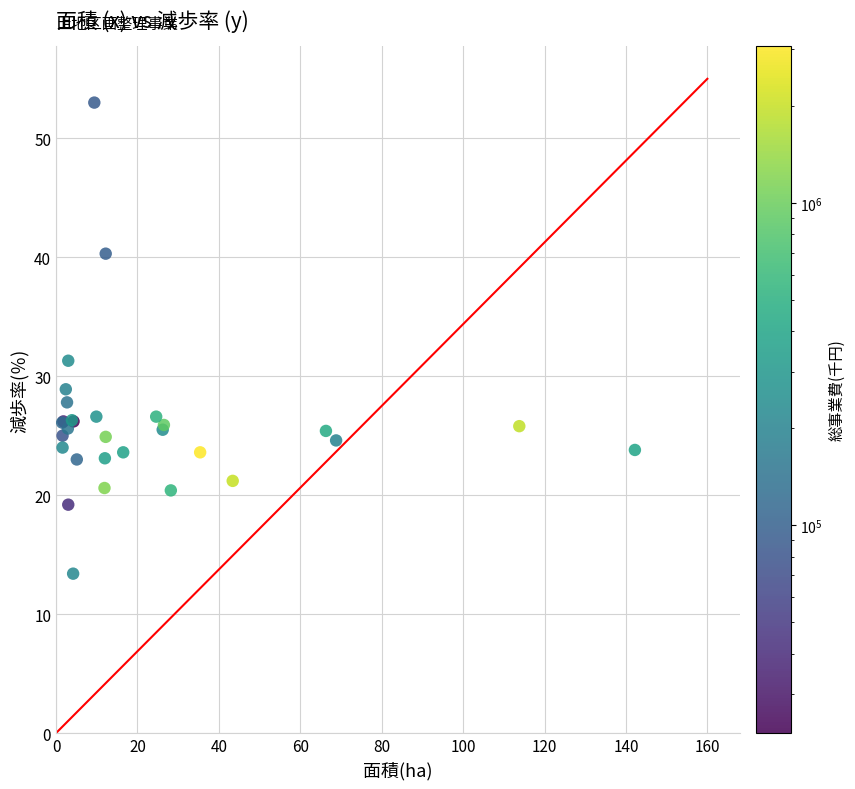

What Y value in the scatter plot is closest to 33?

31.3